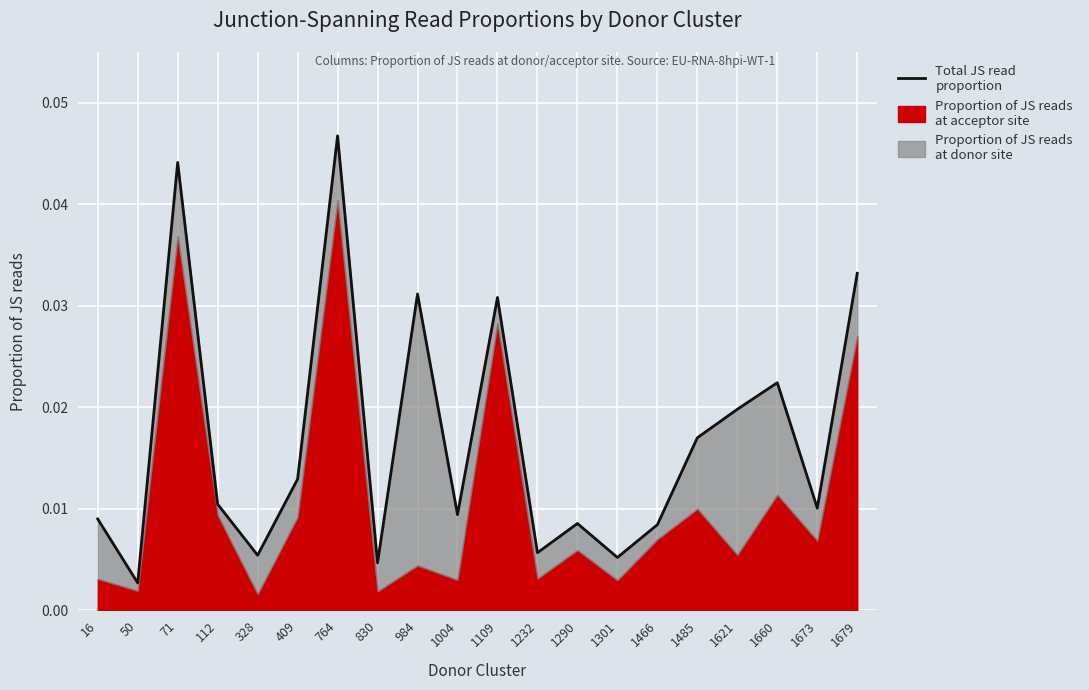

At which category does the data reach its first local peak?

71